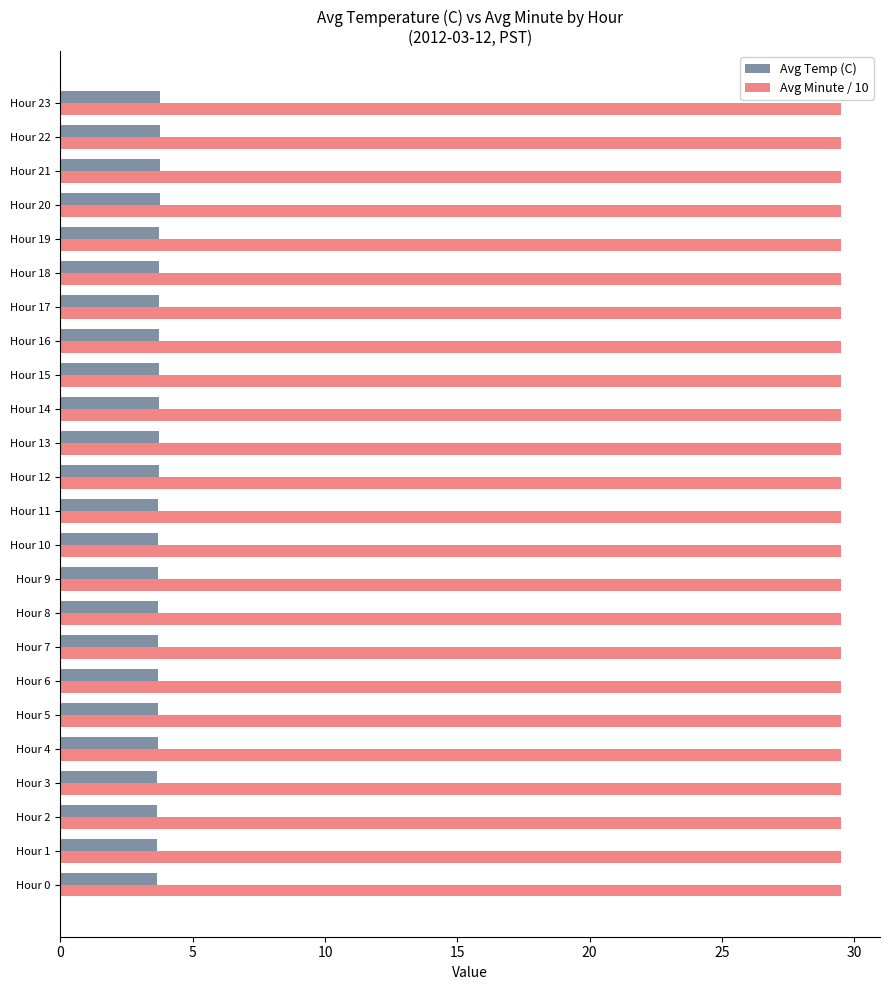

Count the number of categories in the chart.

24